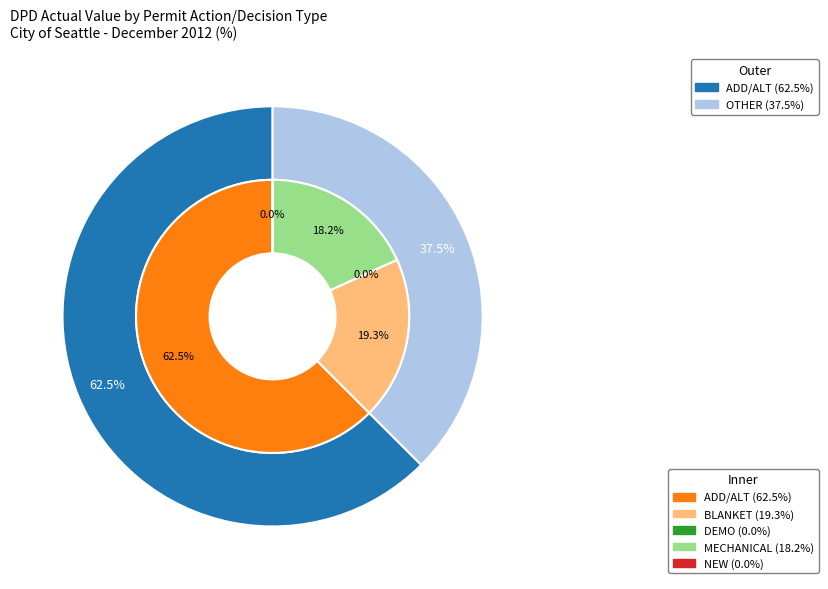

Rank the categories by value from lowest to highest.

DEMO, NEW, MECHANICAL, BLANKET, ADD/ALT